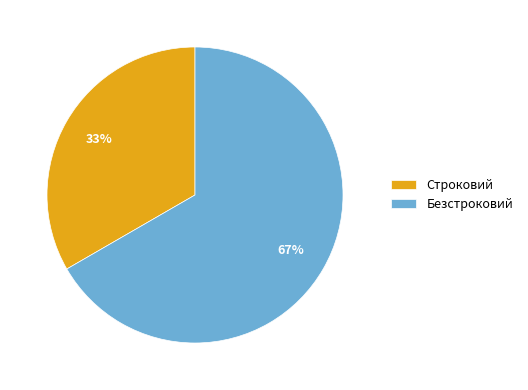

Do Строковий and Безстроковий together represent more than half of the pie?

Yes